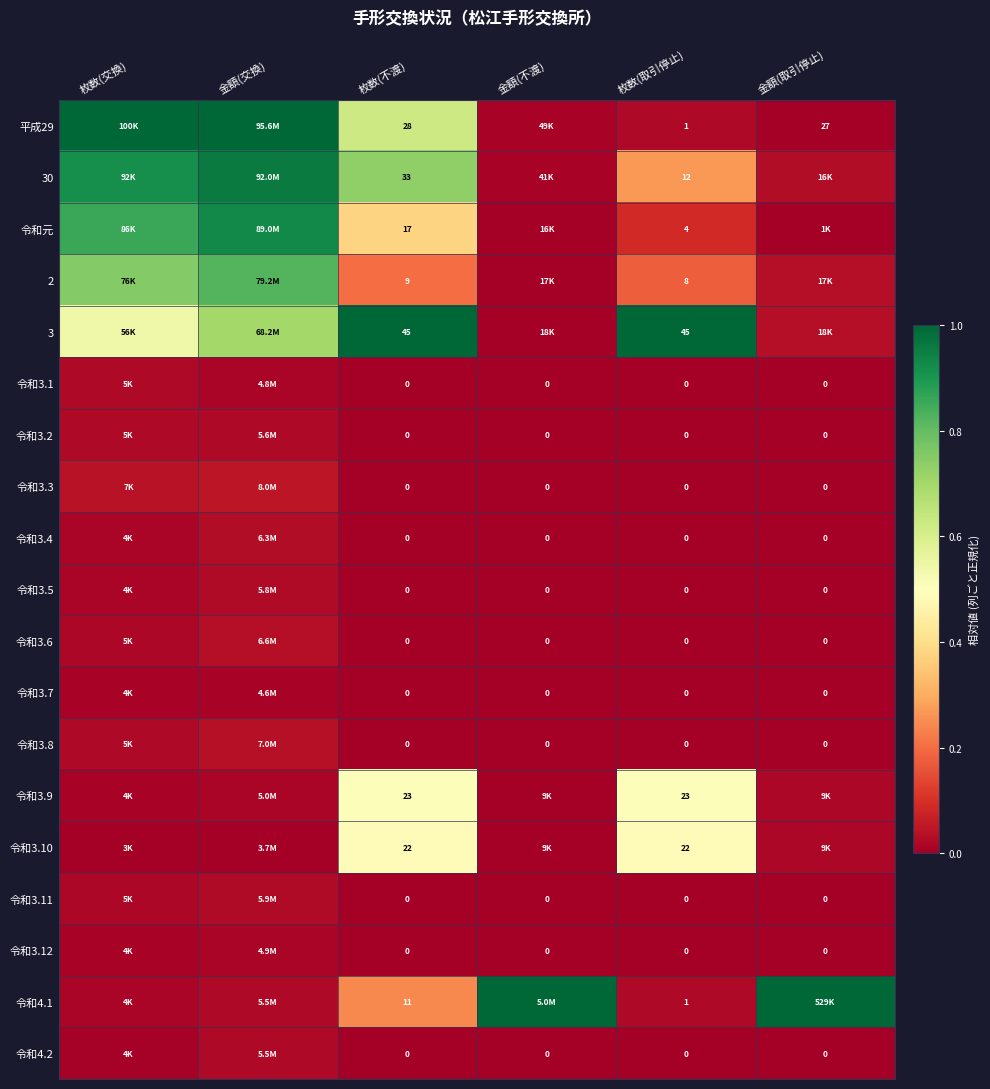

How many distinct data groups are displayed?

19